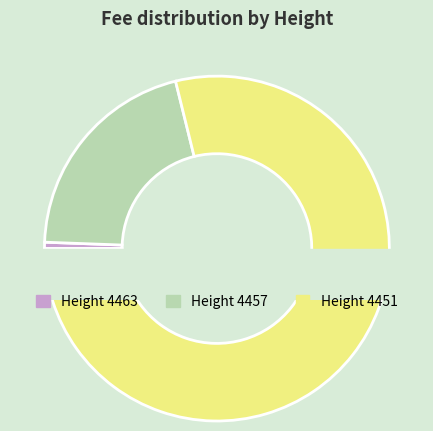

What portion of the pie excludes 4463?

99.4%